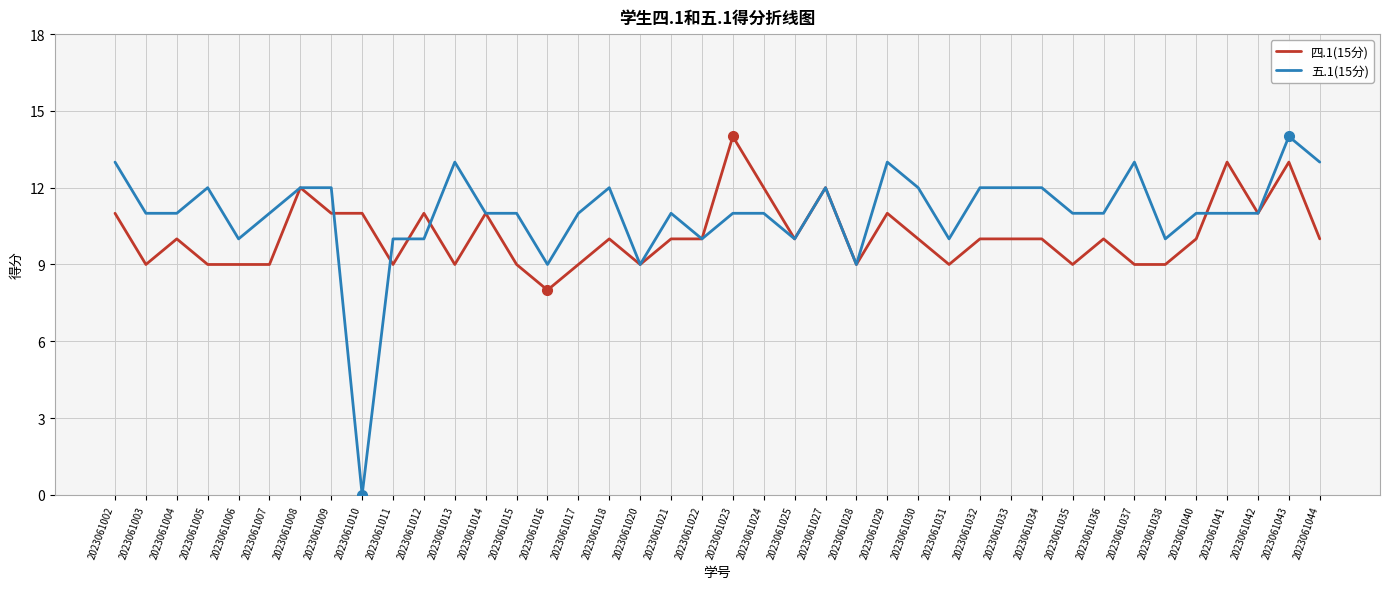

What is the average value of the 五.1(15分) series?

11